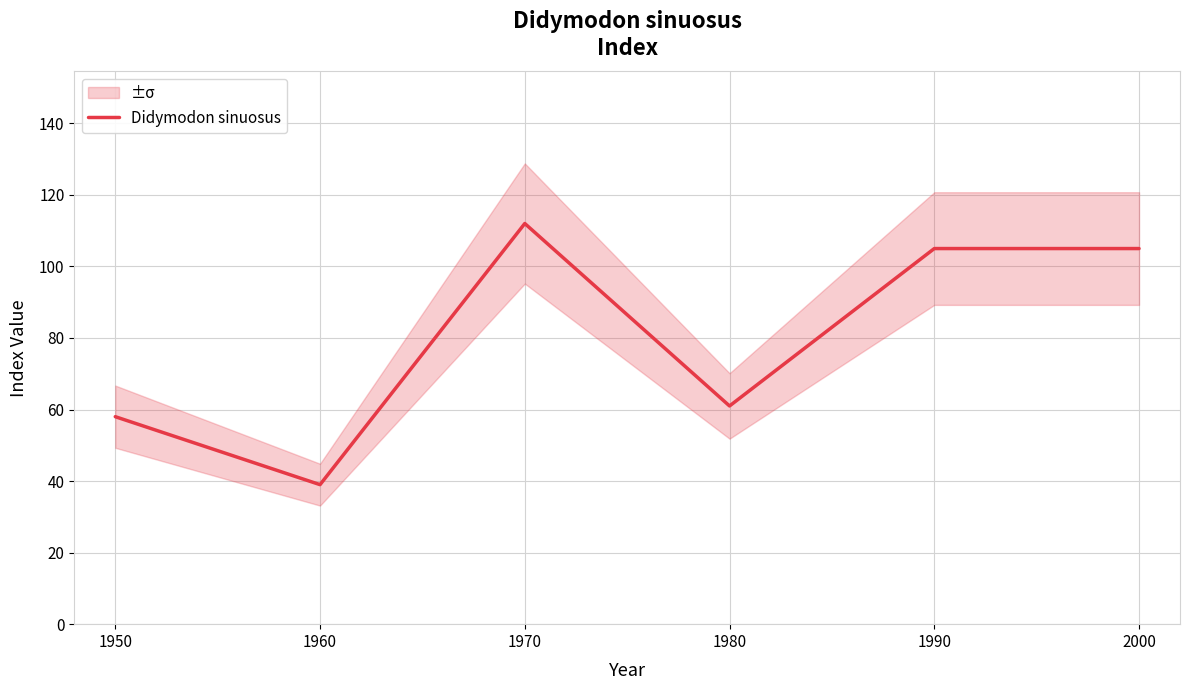

The value of Didymodon sinuosus at 1950 is 58. True or false?

True